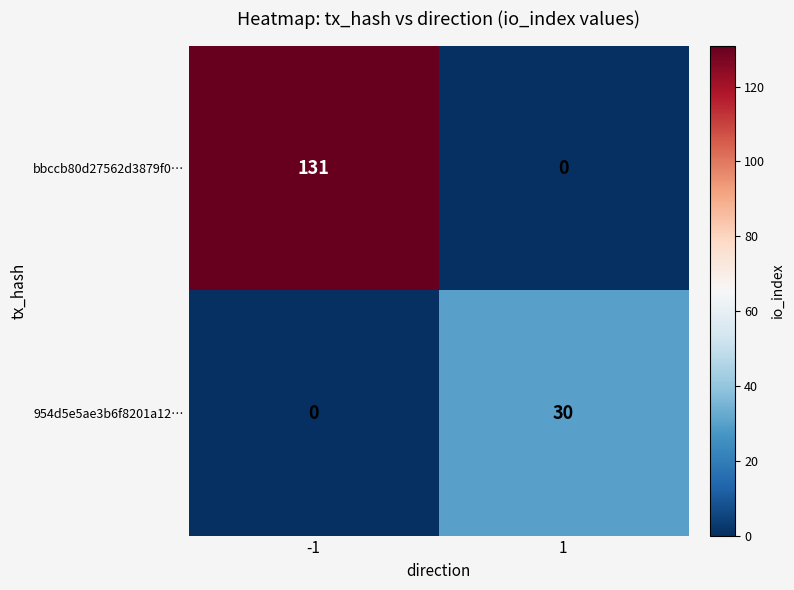

What is the difference between the highest and lowest values at 1?

30